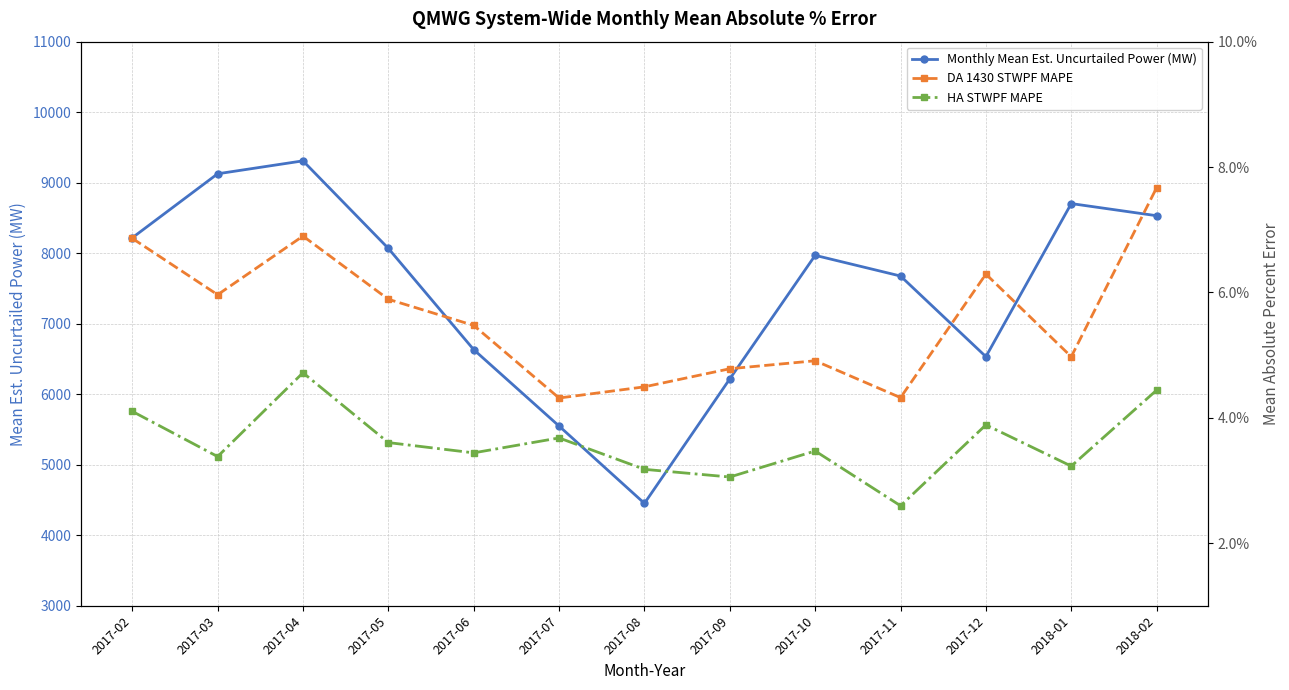

What is the sum of all HA STWPF MAPE values?

0.5